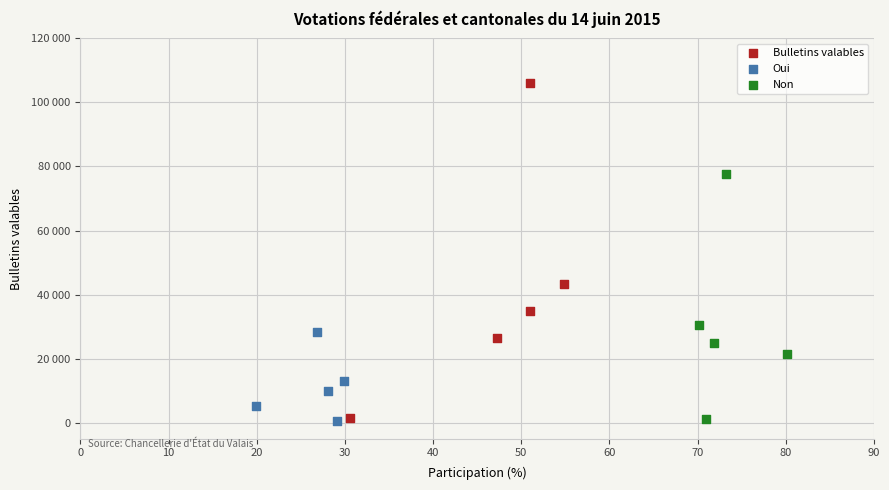

Which series has the largest Y range (max minus min)?

Bulletins valables